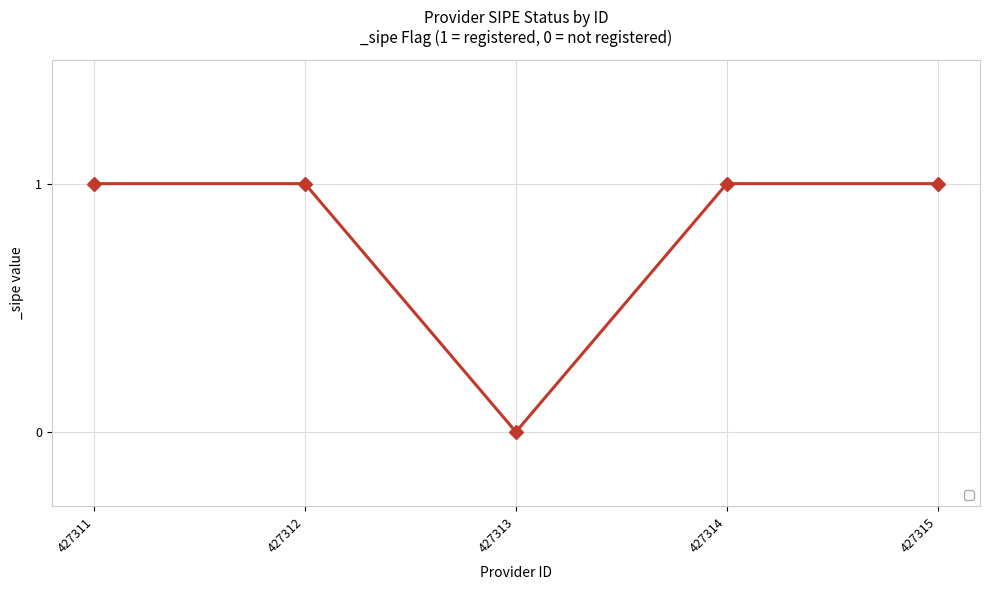

How many distinct data groups are displayed?

1